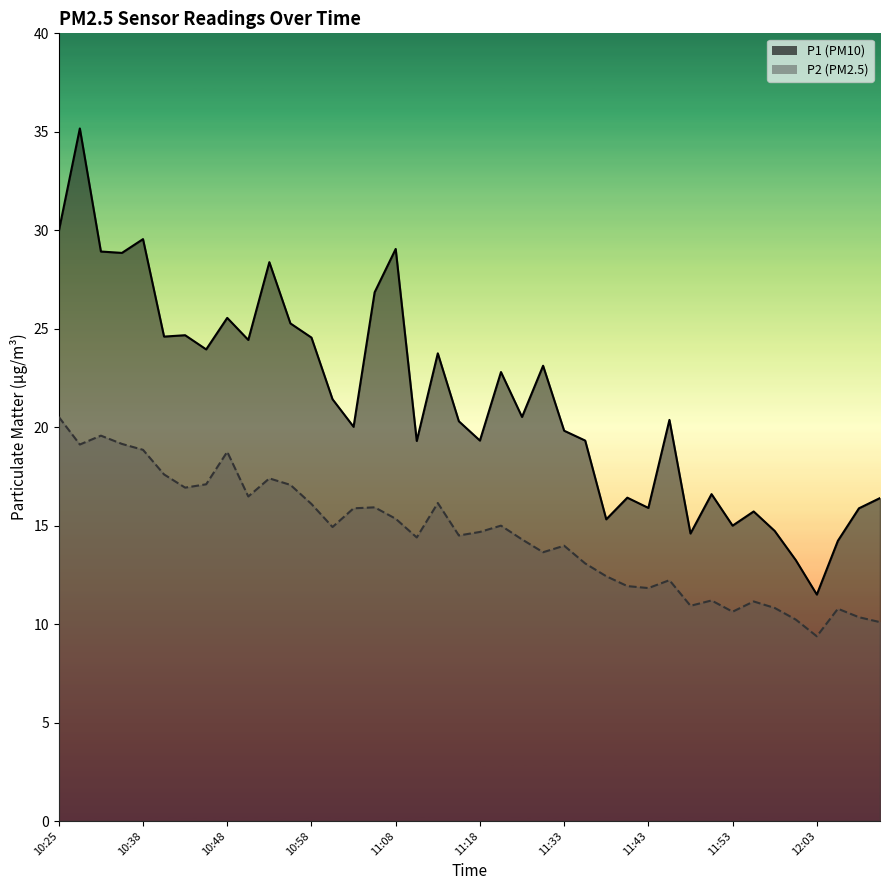

Reading left to right, what are all the values shown in this chart?

P1: 10:25=29.9	10:27=35.2	10:30=28.9	10:32=28.9	10:38=29.6	10:40=24.6	10:43=24.7	10:45=23.9	10:48=25.6	10:50=24.4	10:53=28.4	10:55=25.3	10:58=24.6	11:00=21.4	11:03=20.0	11:05=26.9	11:08=29.1	11:10=19.3	11:13=23.8	11:15=20.3	11:18=19.3	11:21=22.8	11:26=20.5	11:28=23.1	11:33=19.8	11:36=19.3	11:38=15.3	11:41=16.4	11:43=15.9	11:46=20.4	11:48=14.6	11:51=16.6	11:53=15.0	11:56=15.7	11:58=14.7	12:01=13.2	12:03=11.5	12:06=14.2	12:08=15.9	12:11=16.4
P2: 10:25=20.5	10:27=19.1	10:30=19.6	10:32=19.1	10:38=18.9	10:40=17.6	10:43=16.9	10:45=17.1	10:48=18.8	10:50=16.5	10:53=17.4	10:55=17.1	10:58=16.1	11:00=14.9	11:03=15.9	11:05=15.9	11:08=15.3	11:10=14.4	11:13=16.1	11:15=14.5	11:18=14.7	11:21=15.0	11:26=14.3	11:28=13.7	11:33=14.0	11:36=13.1	11:38=12.4	11:41=11.9	11:43=11.8	11:46=12.2	11:48=10.9	11:51=11.2	11:53=10.6	11:56=11.2	11:58=10.8	12:01=10.2	12:03=9.4	12:06=10.8	12:08=10.3	12:11=10.1